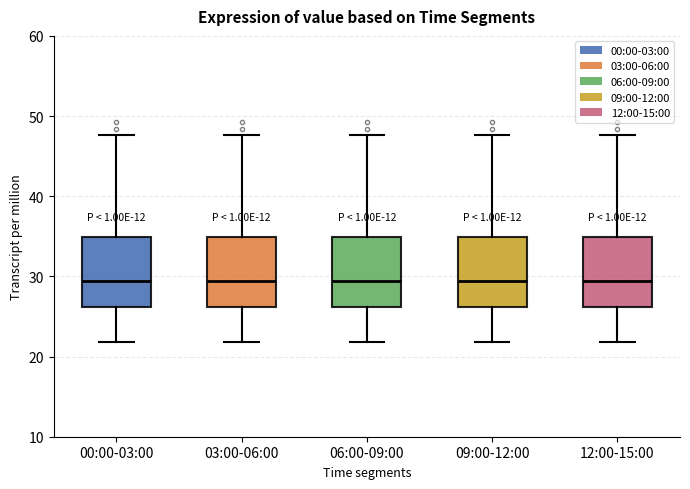

Reading left to right, transcribe this box plot: for each box, give where its median line is, the range the box spans, and where its two whiskers end, as read against the y-axis. The values are not printed on the chart, so give them approximately, as read against the axis.

00:00-03:00: median 29, box 26 to 35, whiskers 22 to 48
03:00-06:00: median 29, box 26 to 35, whiskers 22 to 48
06:00-09:00: median 29, box 26 to 35, whiskers 22 to 48
09:00-12:00: median 29, box 26 to 35, whiskers 22 to 48
12:00-15:00: median 29, box 26 to 35, whiskers 22 to 48